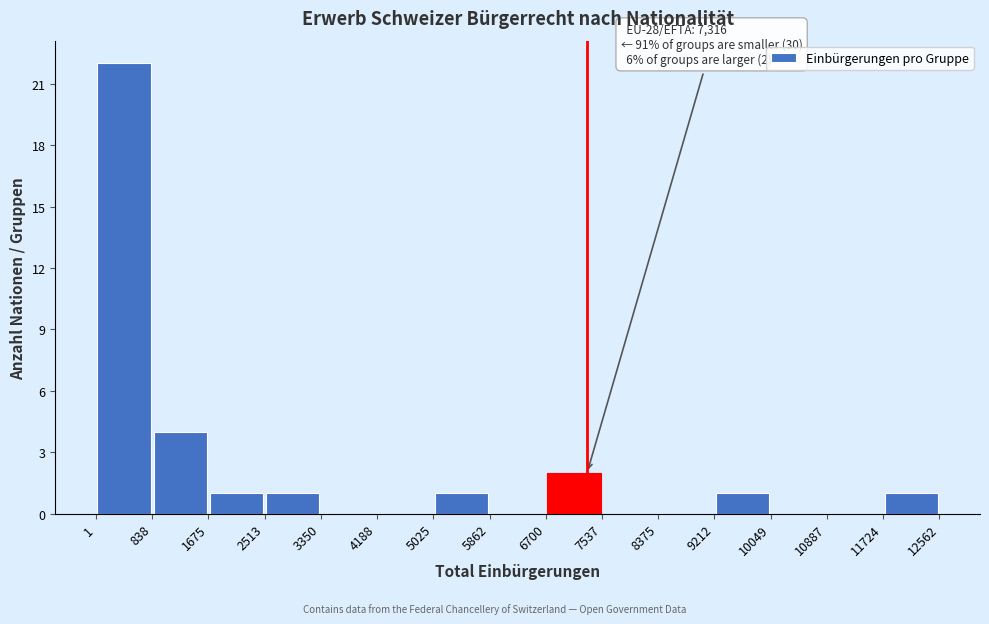

Over which range of the x-axis is the bar tallest?

1 to 838